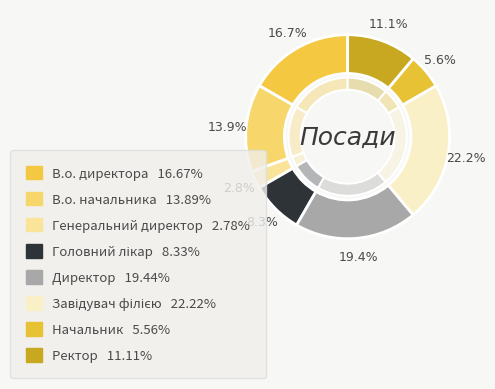

Which category has the biggest portion of the pie?

Завідувач філією